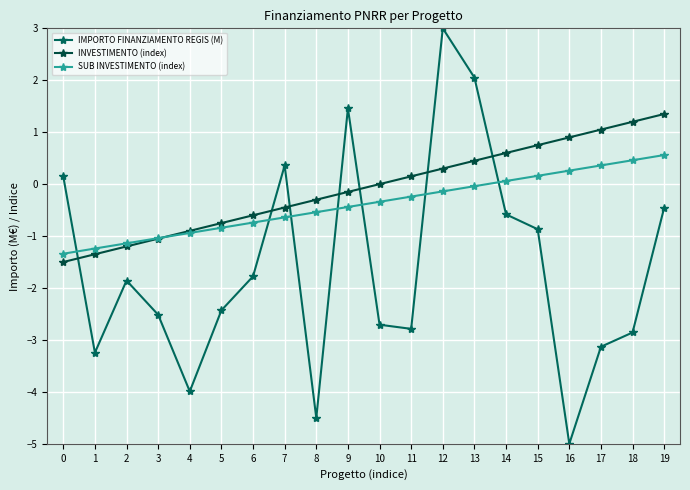

Which series changed the most between 6 and 12?

IMPORTO FINANZIAMENTO REGIS (M)